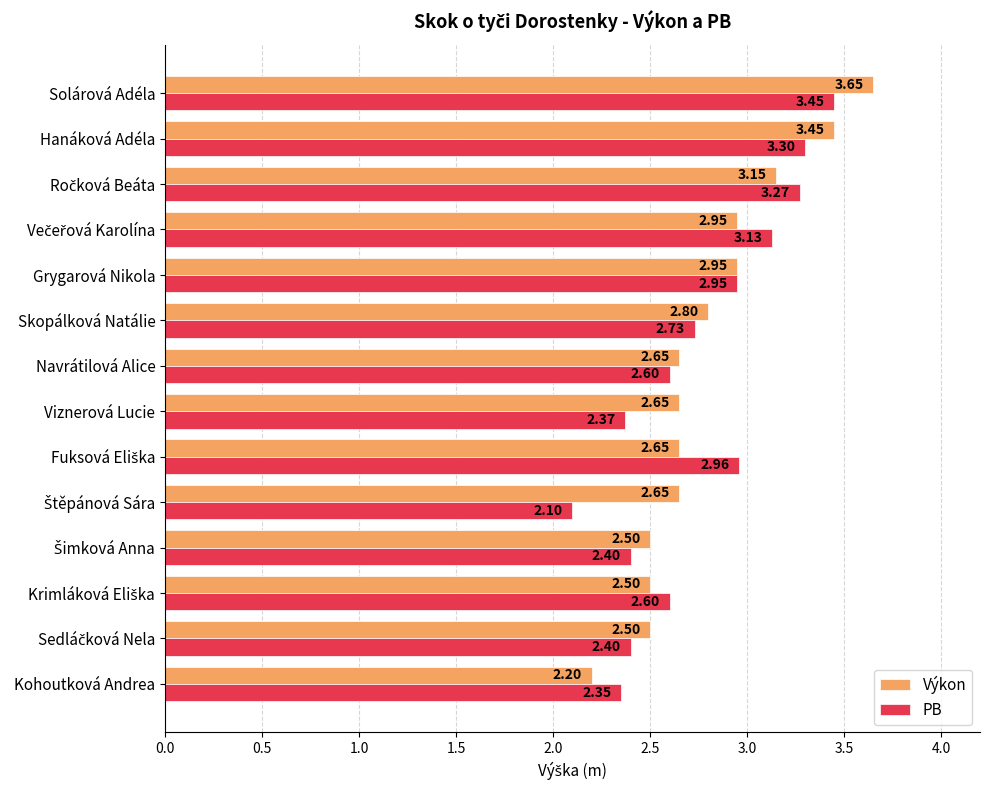

Which series has the largest range (max minus min)?

Výkon